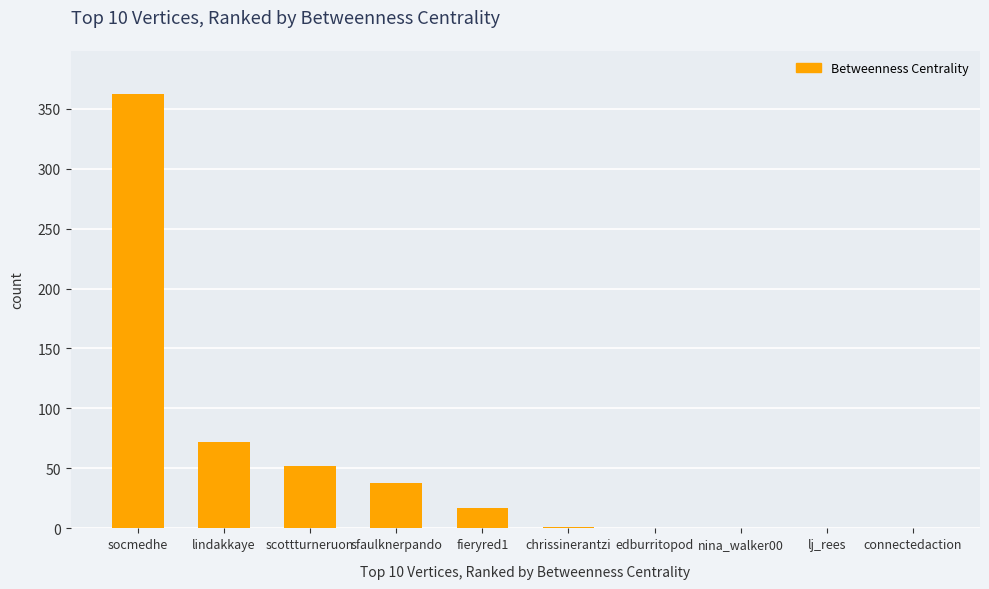

What is the change in value from socmedhe to connectedaction?

-362